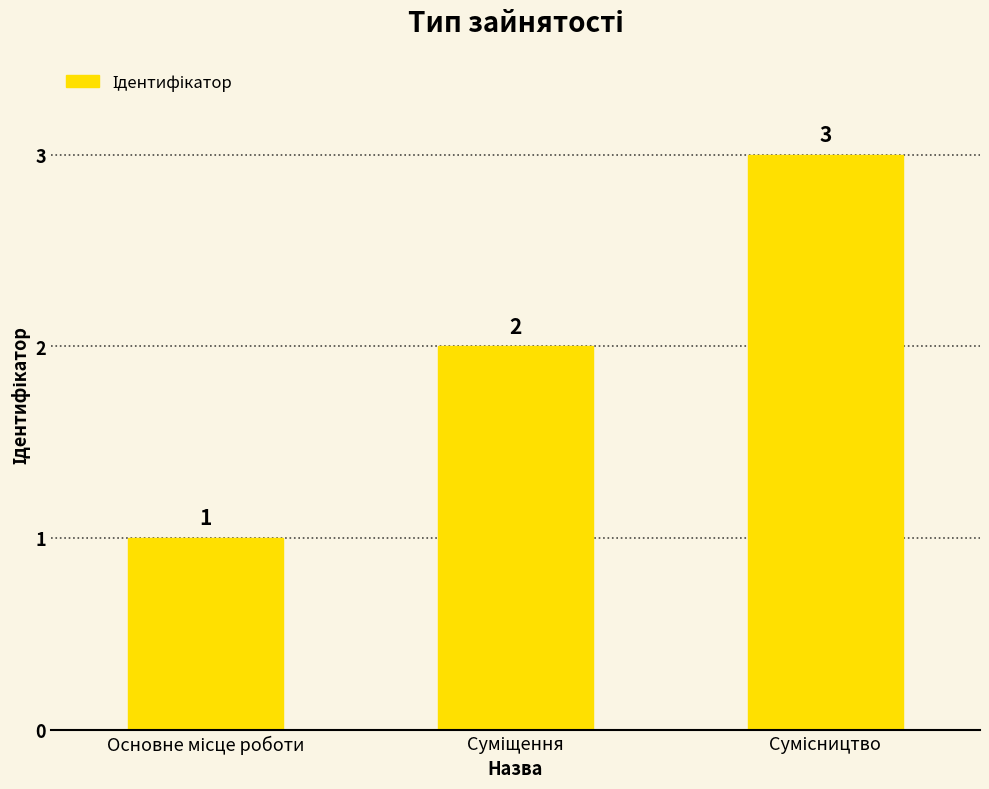

What is the value of the 2nd bar from the left?

2